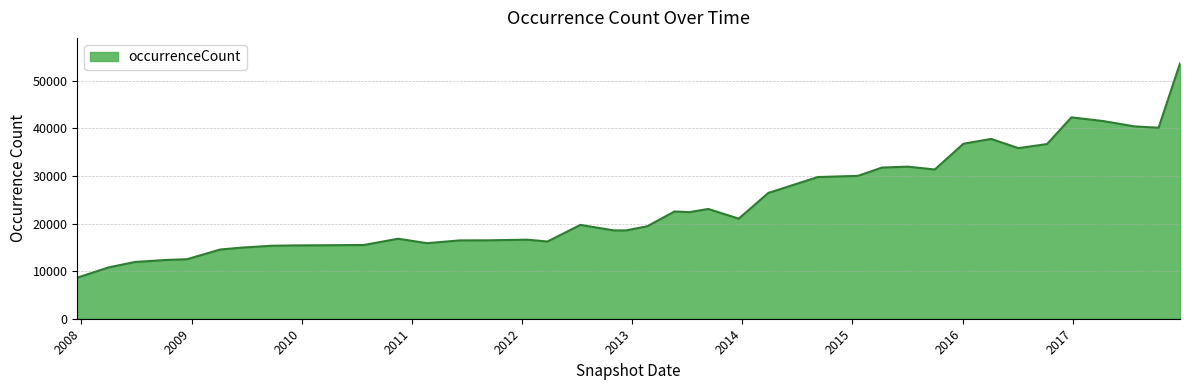

What is the minimum value shown in the chart?

8638